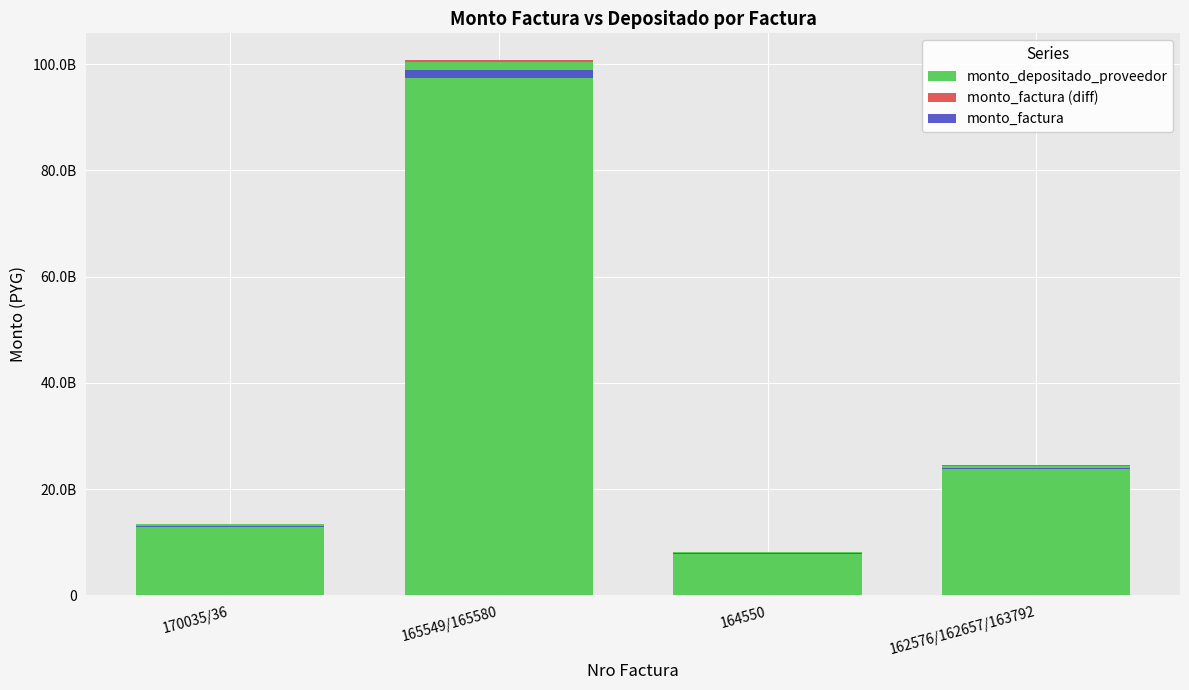

The monto_depositado_proveedor series shows 27656393116.4 at 165549/165580. True or false?

False